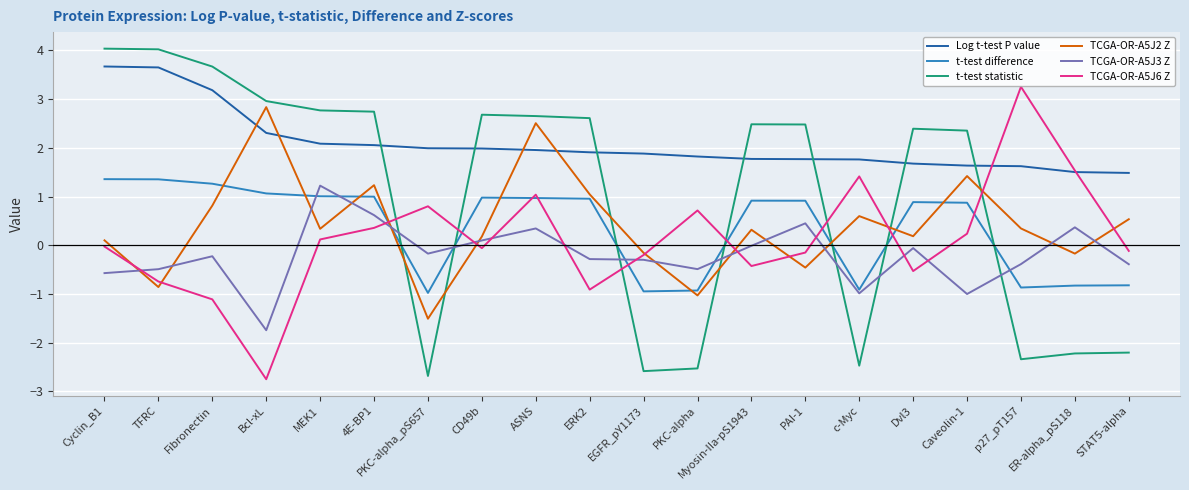

Is this an area chart (filled region under the line)?

No